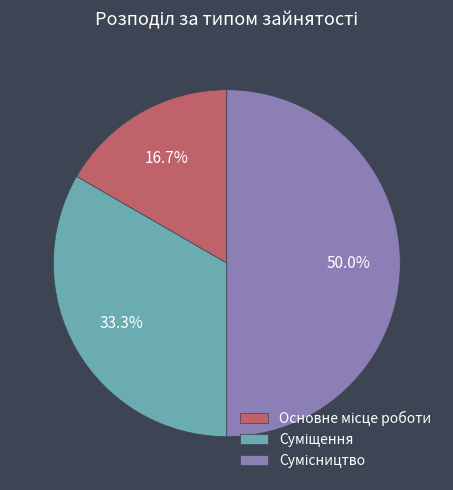

How many slices are in this pie chart?

3